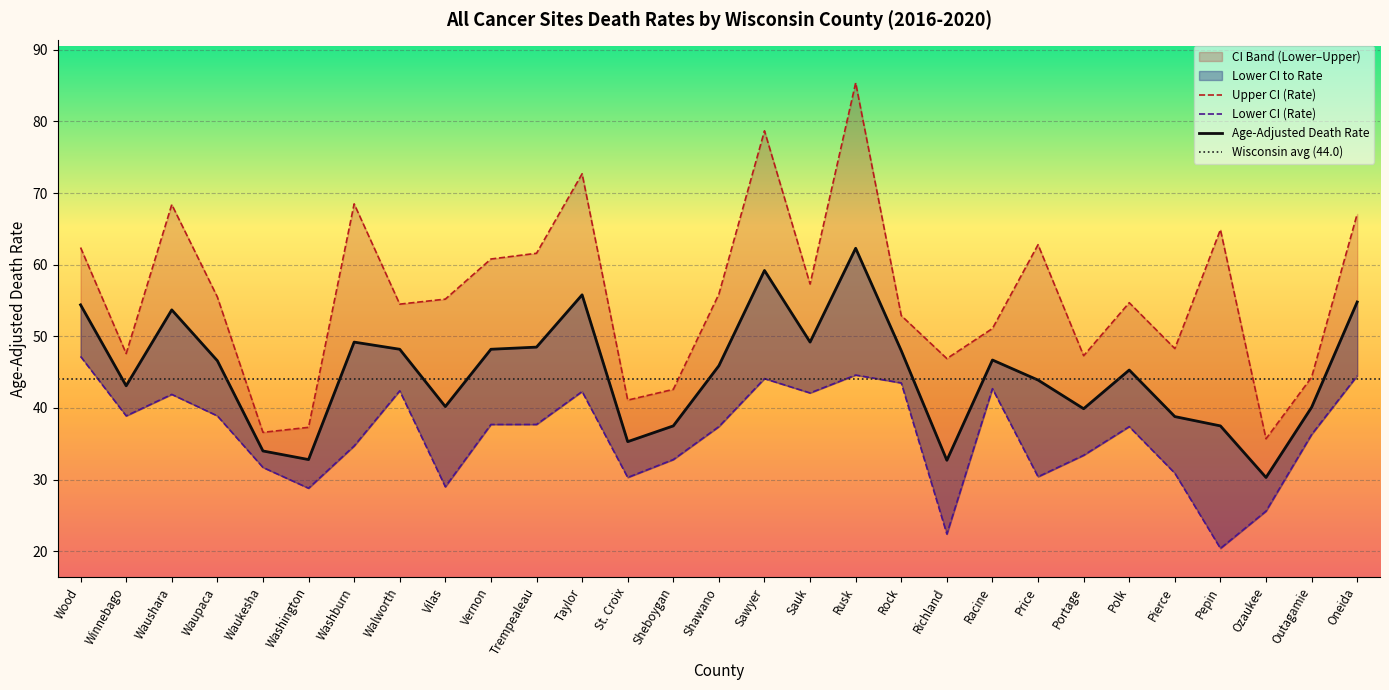

What is the difference between the maximum and minimum values in the Upper CI (Rate) series?

49.7